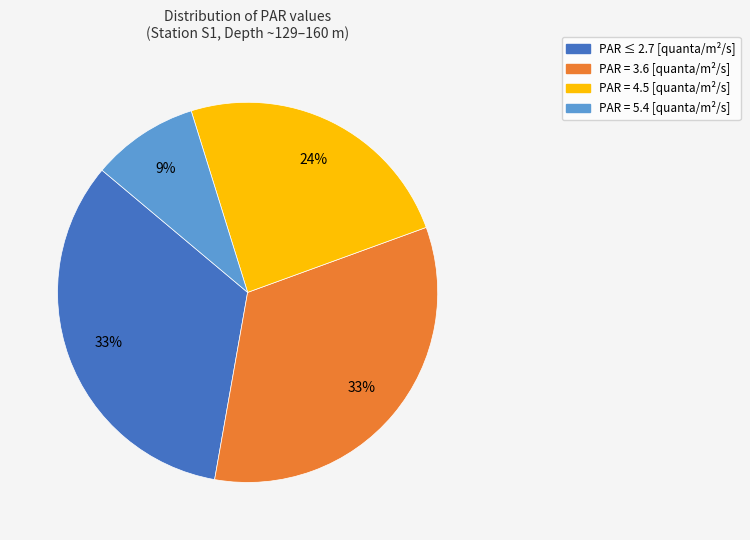

To the nearest percent, what is the average slice percentage?

25%